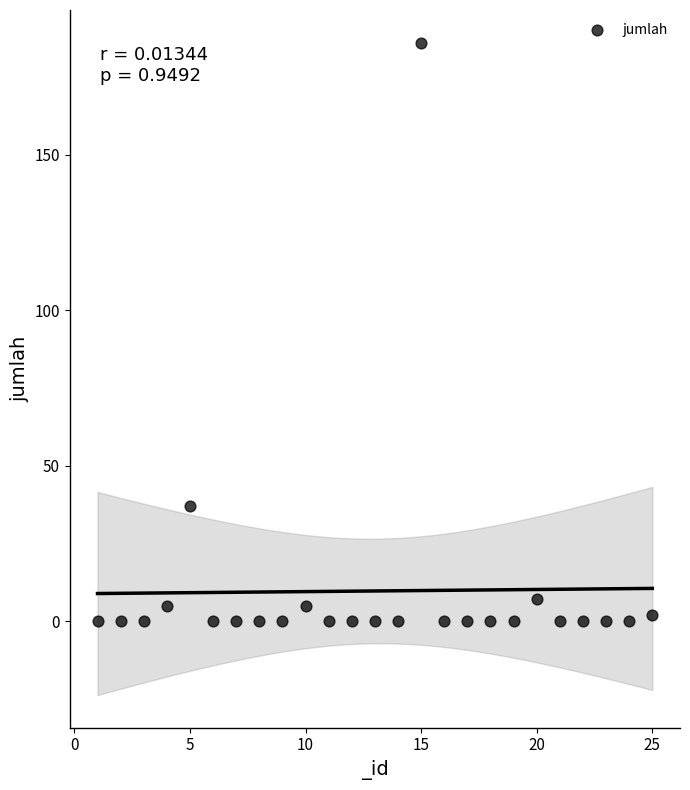

What is the range of Y values (max minus min)?

186